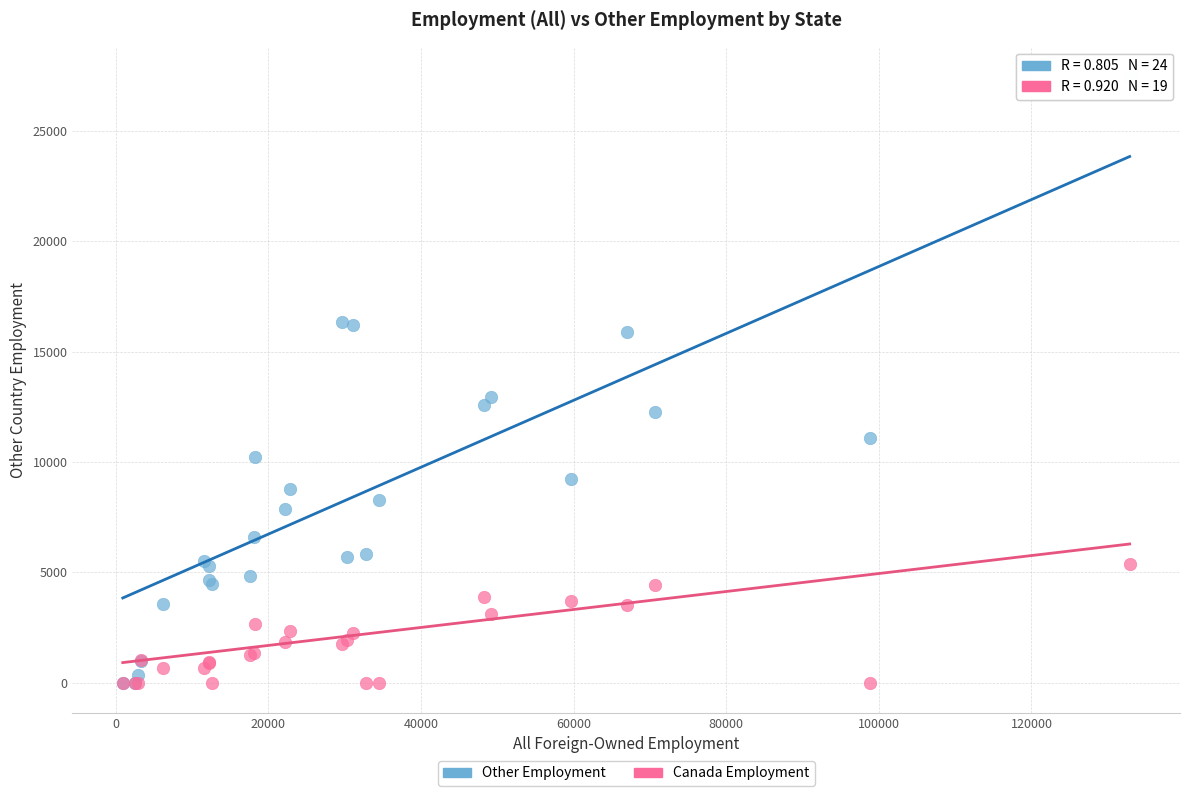

In the Other Employment series, what Y value is closest to 13715?

12923